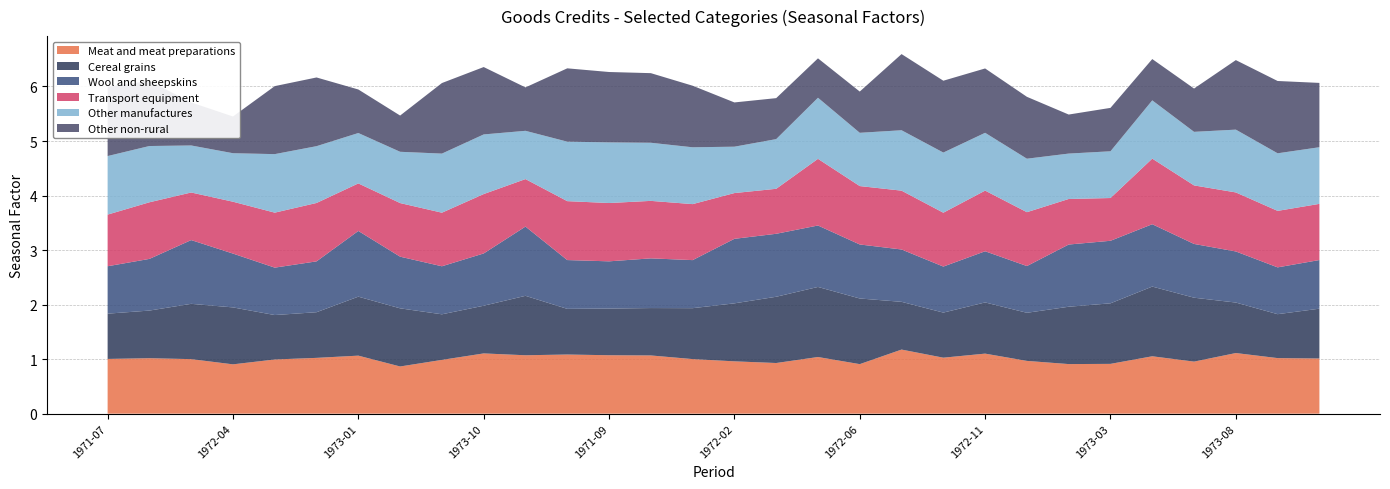

Reading left to right, list all the values displayed in this chart.

Meat and meat preparations: 1.0	1.0	1.0	0.9	1.0	1.0	1.1	0.9	1.0	1.1	1.1	1.1	1.1	1.1	1.0	1.0	0.9	1.0	0.9	1.2	1.0	1.1	1.0	0.9	0.9	1.1	1.0	1.1	1.0	1.0
Cereal grains: 0.8	0.9	1.0	1.0	0.8	0.8	1.1	1.1	0.8	0.9	1.1	0.8	0.9	0.9	0.9	1.1	1.2	1.3	1.2	0.9	0.8	0.9	0.9	1.1	1.1	1.3	1.2	0.9	0.8	0.9
Wool and sheepskins: 0.9	0.9	1.2	1.0	0.9	0.9	1.2	0.9	0.9	1.0	1.3	0.9	0.9	0.9	0.9	1.2	1.2	1.1	1.0	1.0	0.8	0.9	0.9	1.1	1.1	1.1	1.0	0.9	0.9	0.9
Transport equipment: 0.9	1.0	0.9	1.0	1.0	1.1	0.9	1.0	1.0	1.1	0.9	1.1	1.1	1.1	1.0	0.8	0.8	1.2	1.1	1.1	1.0	1.1	1.0	0.8	0.8	1.2	1.1	1.1	1.0	1.0
Other manufactures: 1.1	1.0	0.9	0.9	1.1	1.0	0.9	0.9	1.1	1.1	0.9	1.1	1.1	1.1	1.0	0.9	0.9	1.1	1.0	1.1	1.1	1.1	1.0	0.8	0.9	1.1	1.0	1.2	1.1	1.0
Other non-rural: 1.3	1.2	0.8	0.7	1.2	1.3	0.8	0.7	1.3	1.2	0.8	1.3	1.3	1.3	1.1	0.8	0.8	0.7	0.8	1.4	1.3	1.2	1.1	0.7	0.8	0.8	0.8	1.3	1.3	1.2